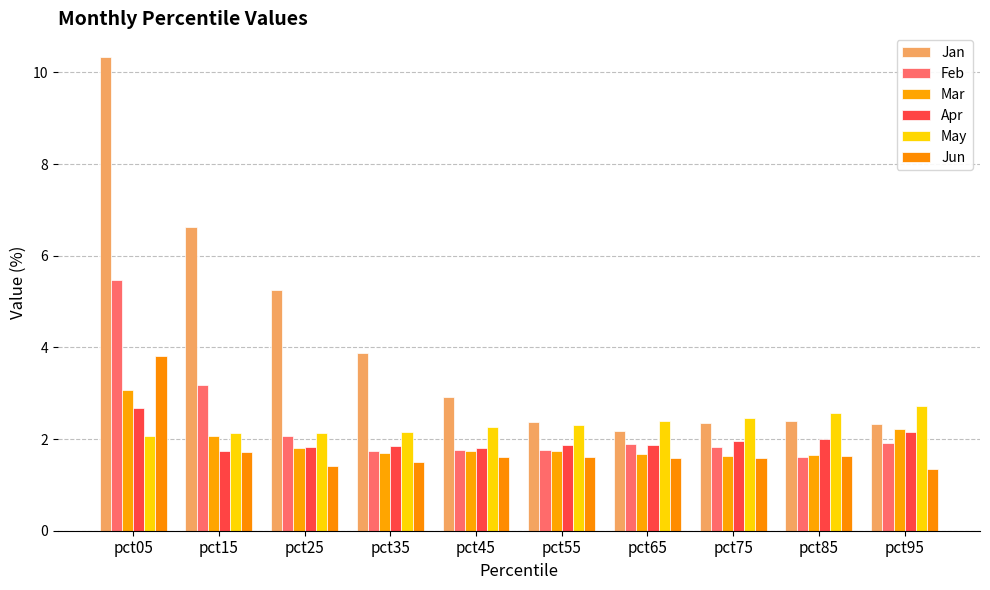

Count the number of categories in the chart.

10